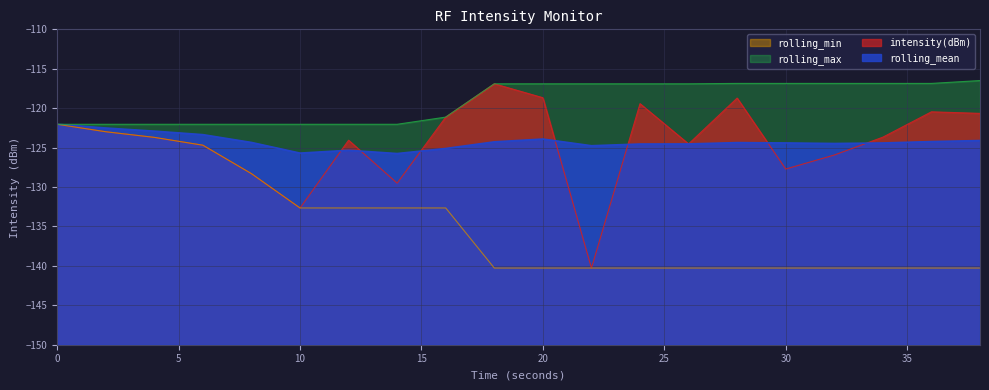

True or false: rolling_min and rolling_max intersect in this chart.

False